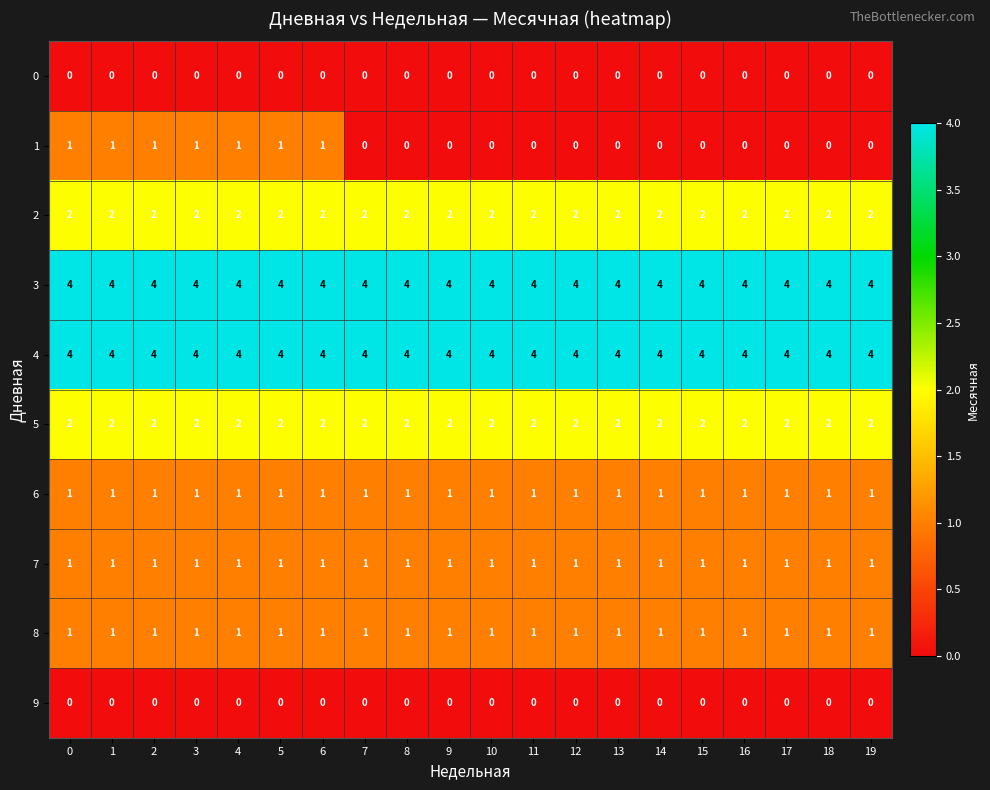

The 6 series shows 1 at 14. True or false?

True